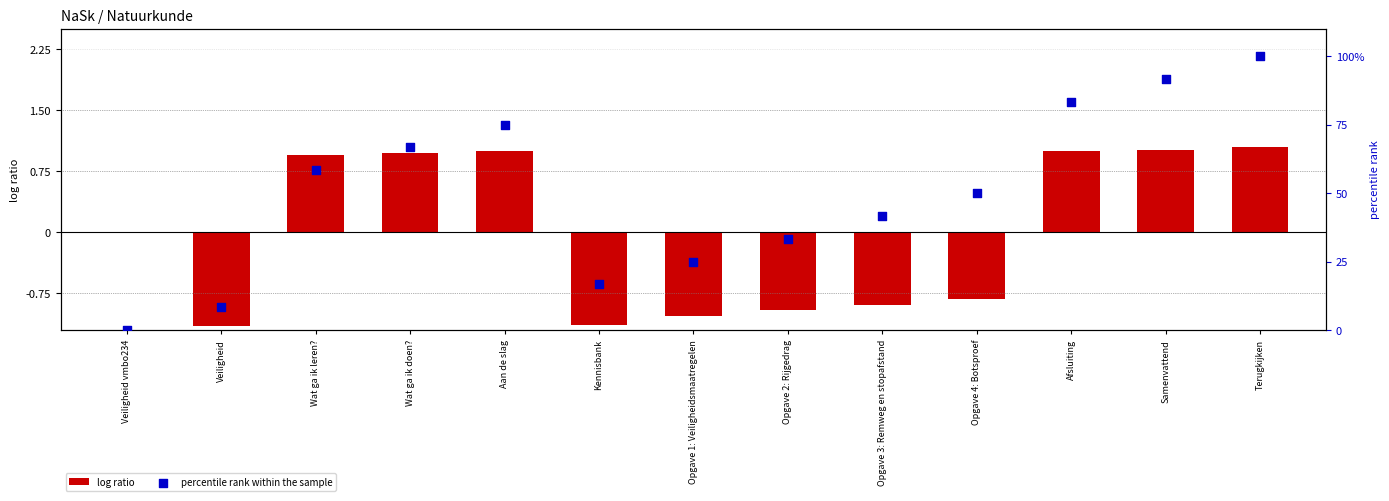

Which series contains the lowest Y value?

log ratio